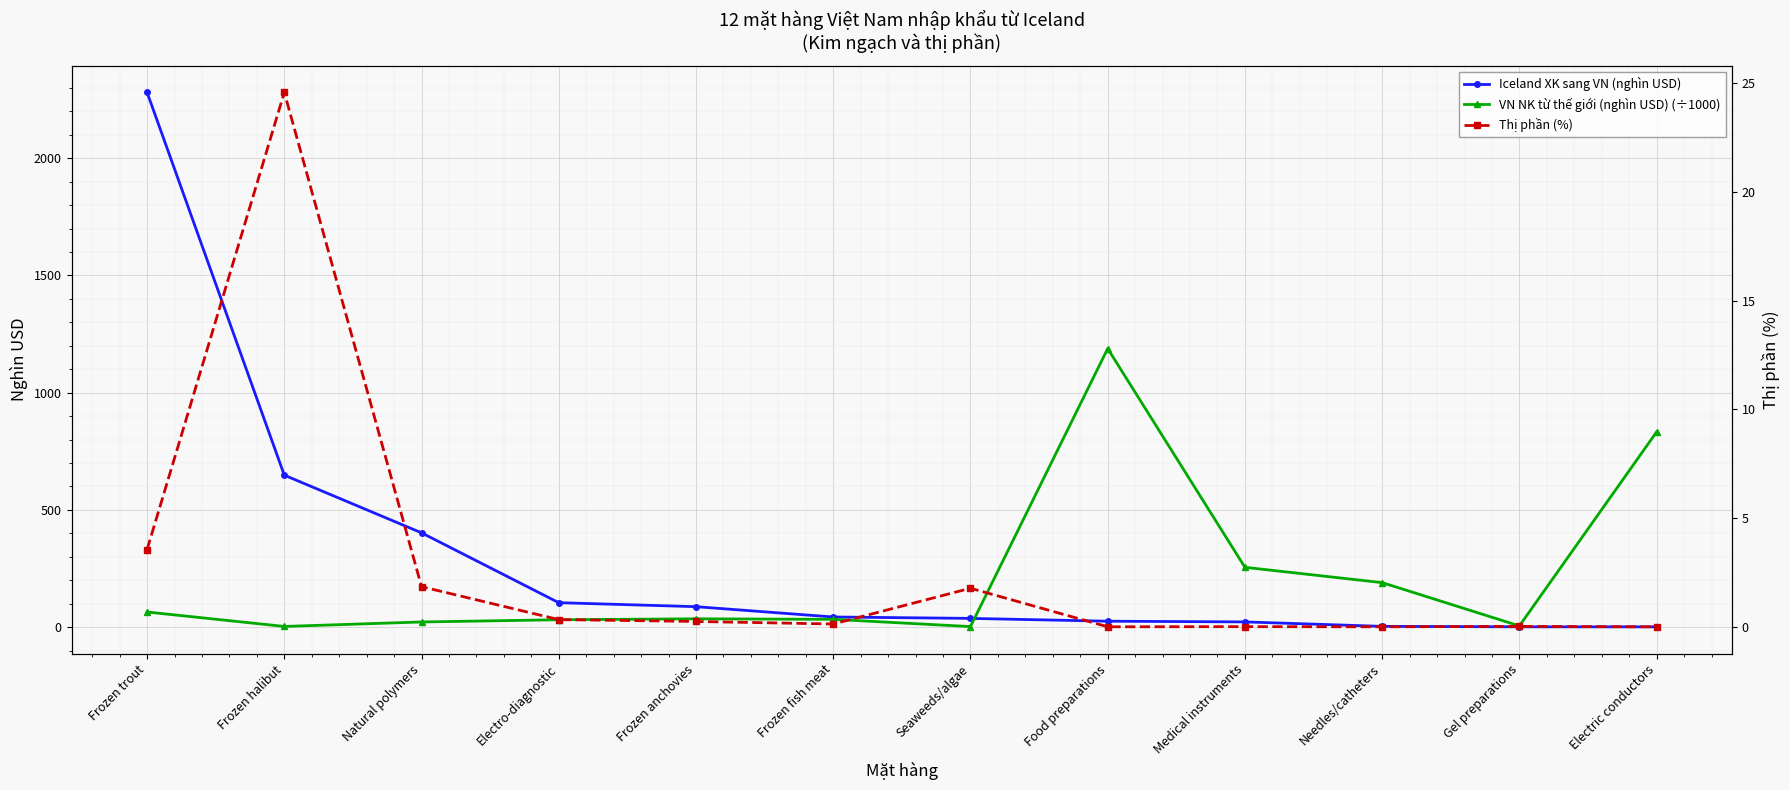

What are all the series names shown in the legend?

Iceland XK sang VN (nghìn USD), VN NK từ thế giới (nghìn USD) (÷1000), Thị phần (%)